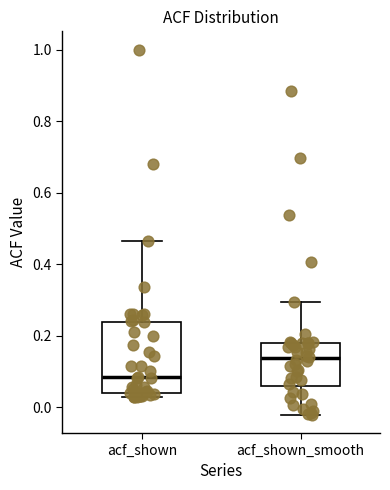

Which box's median line is the highest?

acf_shown_smooth